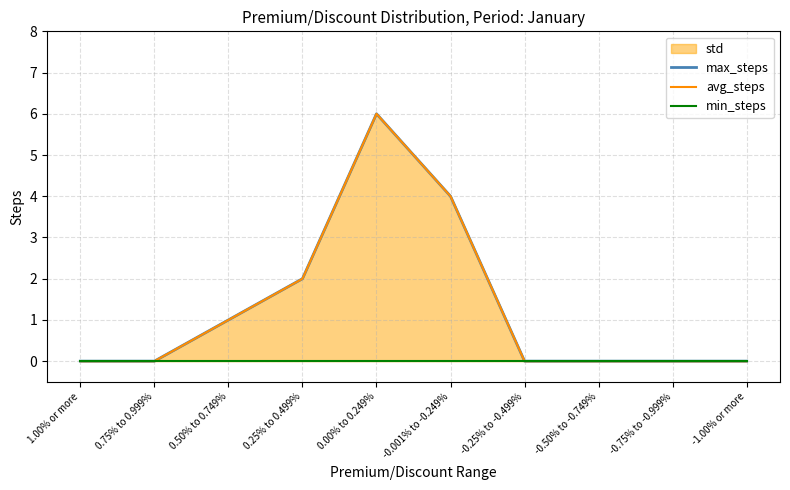

Reading left to right, extract all data points from this chart.

max_steps: 1.00% or more=0.0	0.75% to 0.999%=0.0	0.50% to 0.749%=1.0	0.25% to 0.499%=2.0	0.00% to 0.249%=6.0	-0.001% to -0.249%=4.0	-0.25% to -0.499%=0.0	-0.50% to -0.749%=0.0	-0.75% to -0.999%=0.0	-1.00% or more=0.0
avg_steps: 1.00% or more=0.0	0.75% to 0.999%=0.0	0.50% to 0.749%=1.0	0.25% to 0.499%=2.0	0.00% to 0.249%=6.0	-0.001% to -0.249%=4.0	-0.25% to -0.499%=0.0	-0.50% to -0.749%=0.0	-0.75% to -0.999%=0.0	-1.00% or more=0.0
min_steps: 1.00% or more=0.0	0.75% to 0.999%=0.0	0.50% to 0.749%=0.0	0.25% to 0.499%=0.0	0.00% to 0.249%=0.0	-0.001% to -0.249%=0.0	-0.25% to -0.499%=0.0	-0.50% to -0.749%=0.0	-0.75% to -0.999%=0.0	-1.00% or more=0.0